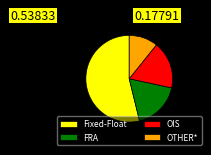

Between FRA and Fixed-Float, which is larger?

Fixed-Float